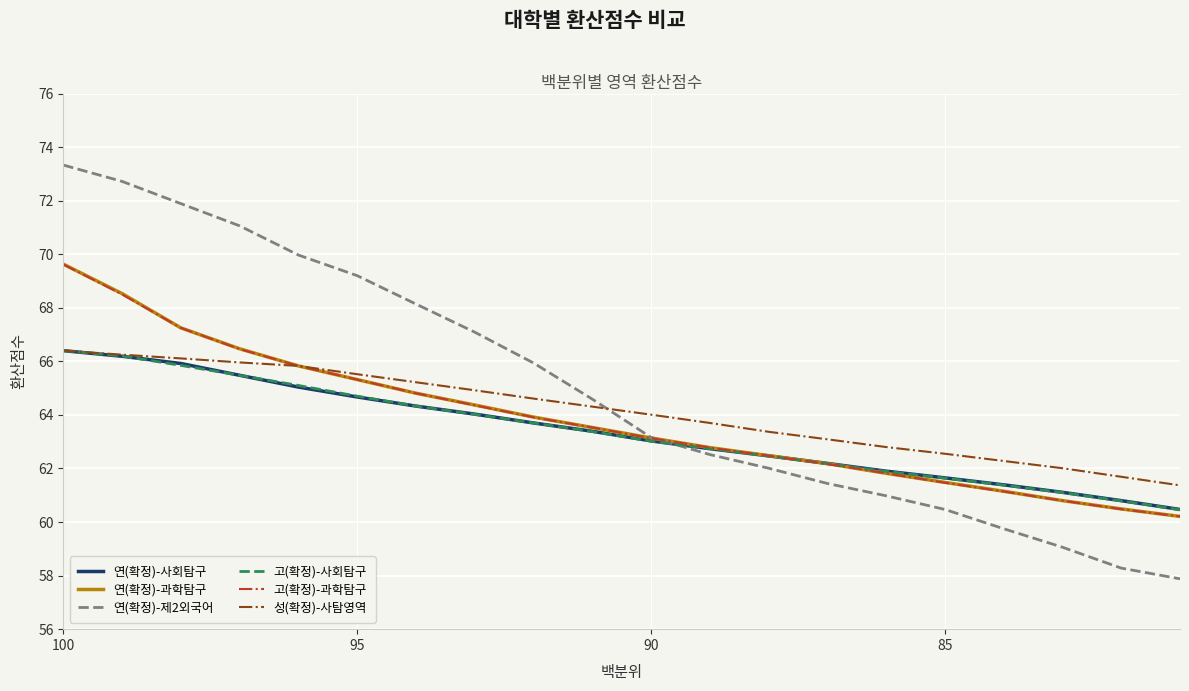

Which series ends up on top after the final intersection of 연(확정)-사회탐구 and 연(확정)-과학탐구?

연(확정)-사회탐구